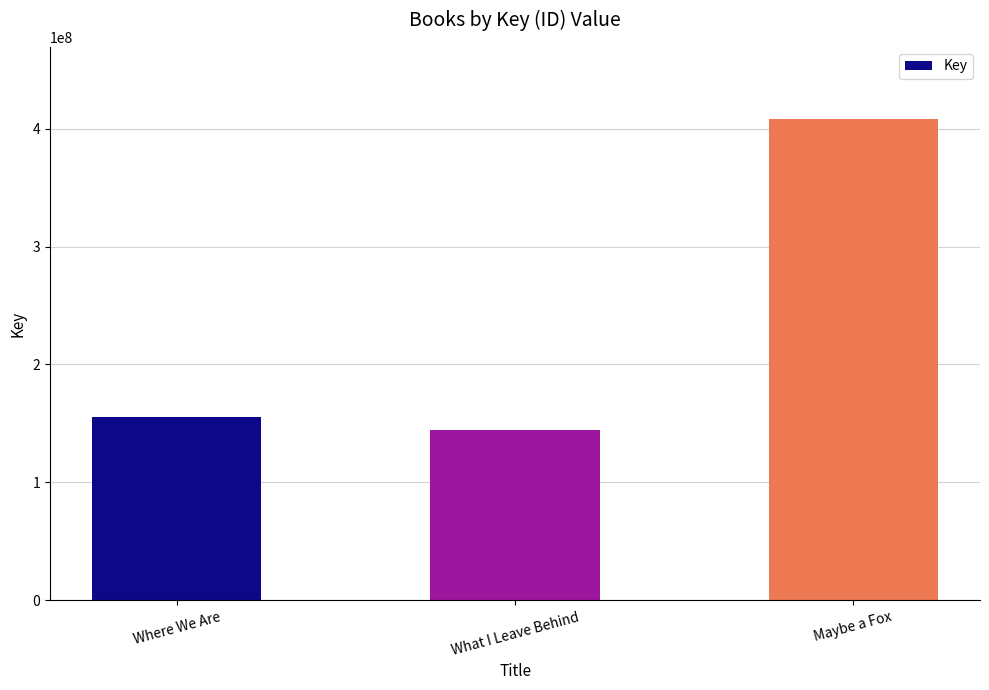

Rank the categories by value from lowest to highest.

What I Leave Behind, Where We Are, Maybe a Fox